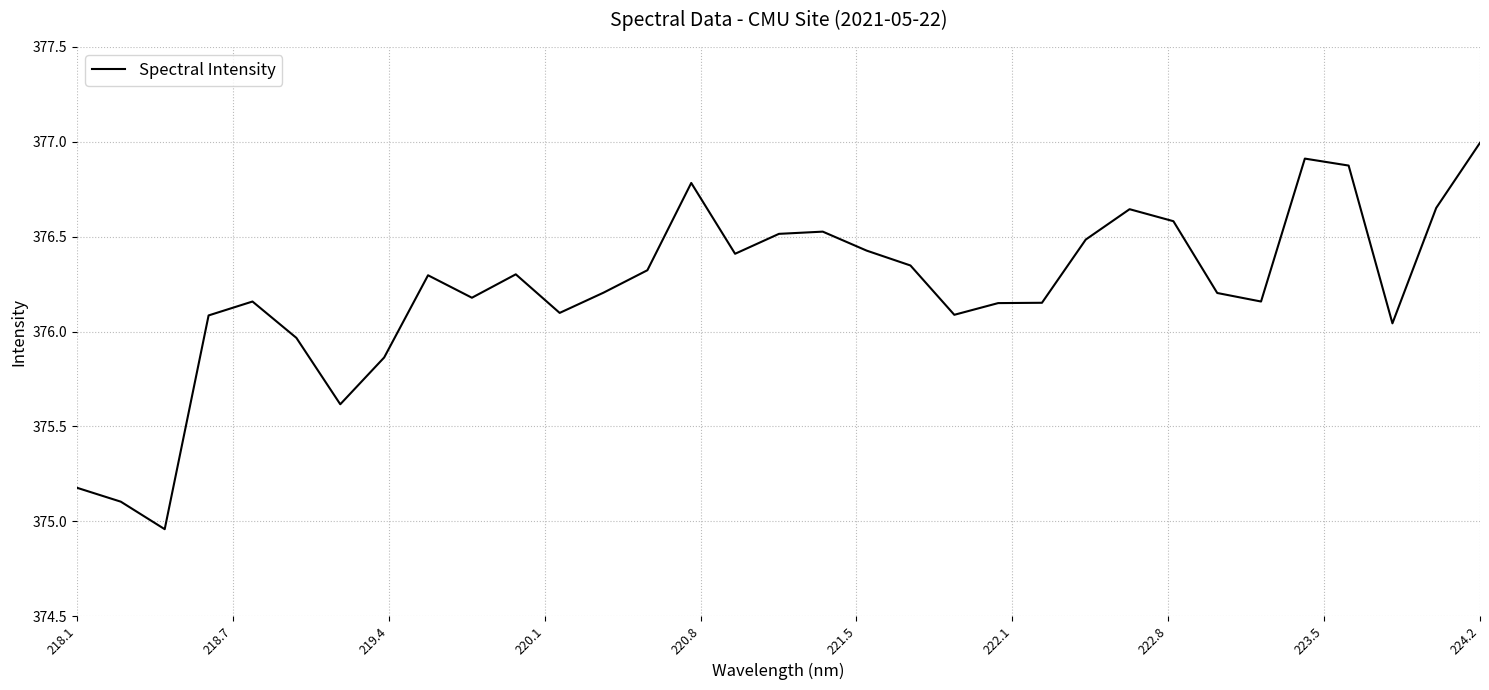

What is the difference between the maximum and minimum values?

2.0